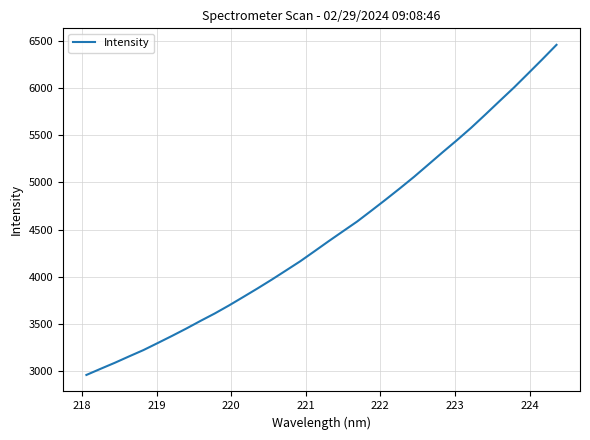

What is the difference between the maximum and minimum values?

3496.8